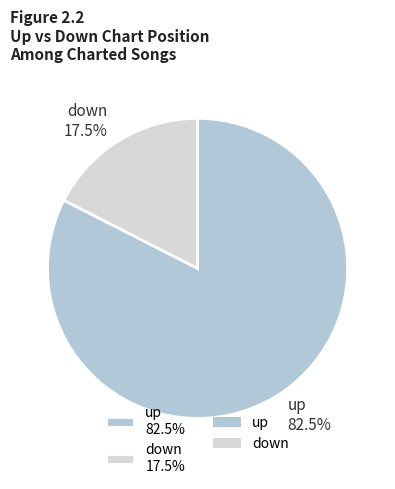

Approximately how many times larger is the value at up 82.5% compared to down 17.5%?

4.7